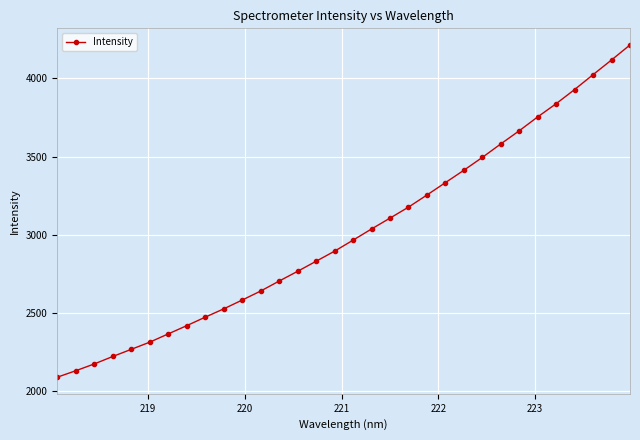

What is the difference between the maximum and minimum values?

2122.7